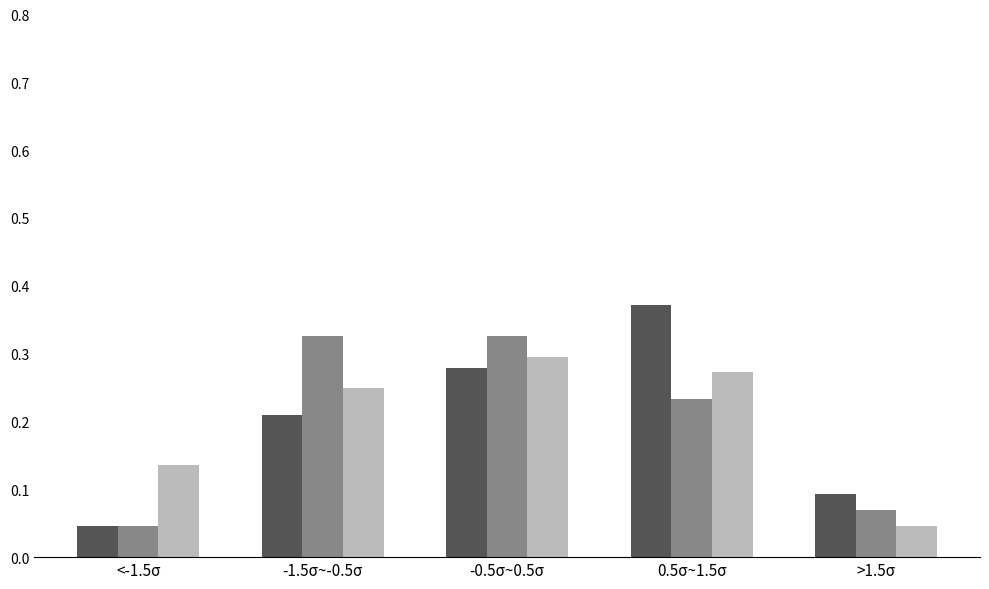

At which category does the chart reach its peak across all series?

0.5σ~1.5σ